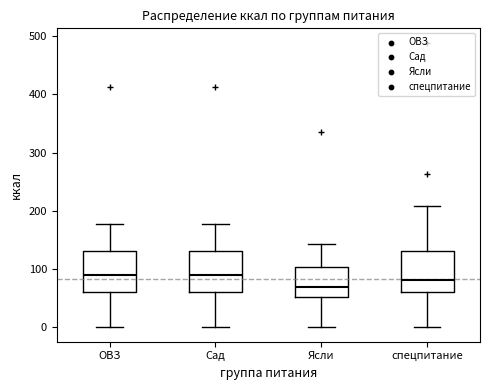

Which box has the lowest median line?

Ясли